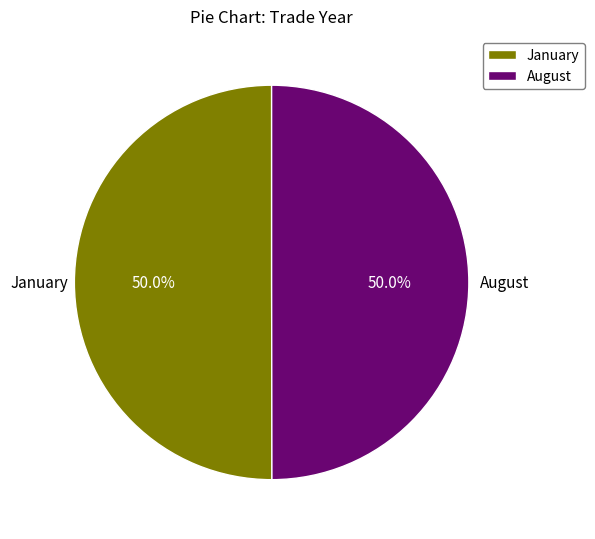

How many slices are in this pie chart?

2